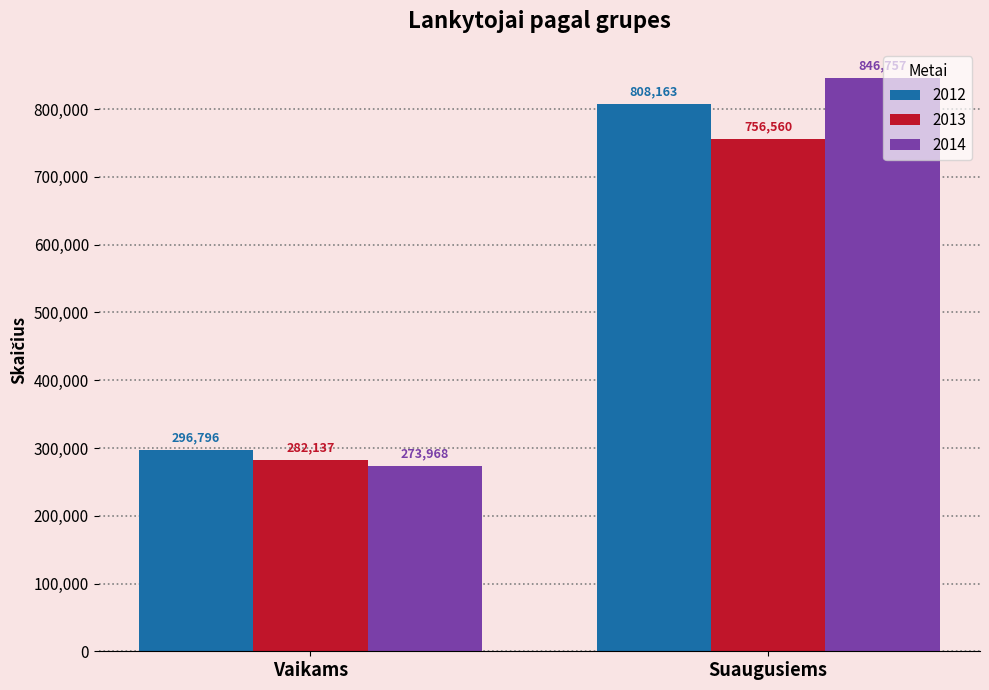

What is the lowest value of the 2014 series?

273968